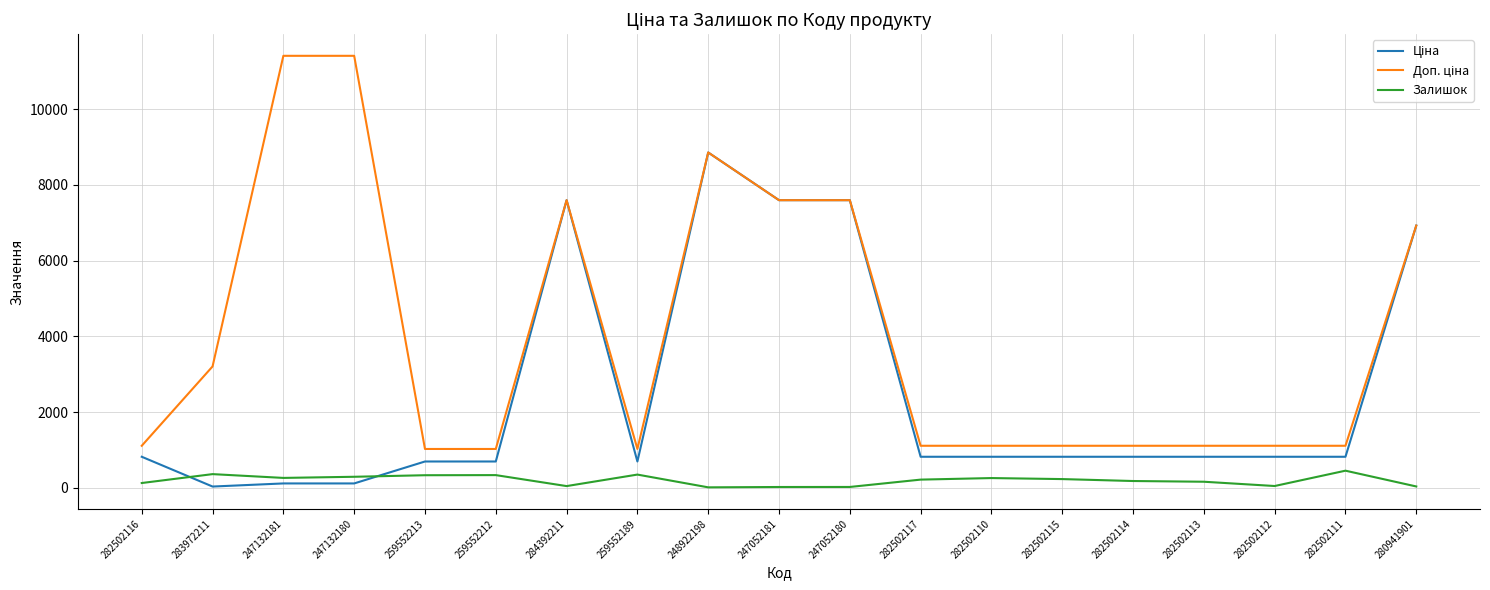

The value of Залишок at 283972211 is 360.0. True or false?

True